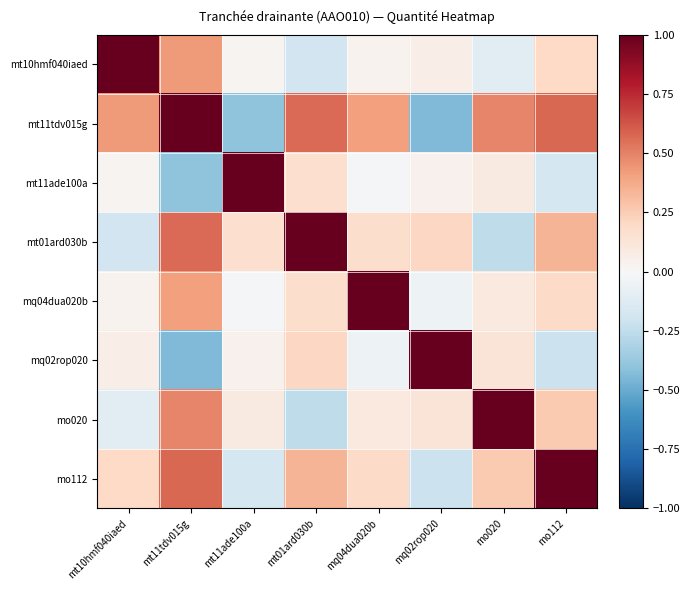

At how many categories does at least one series exceed 0?

8